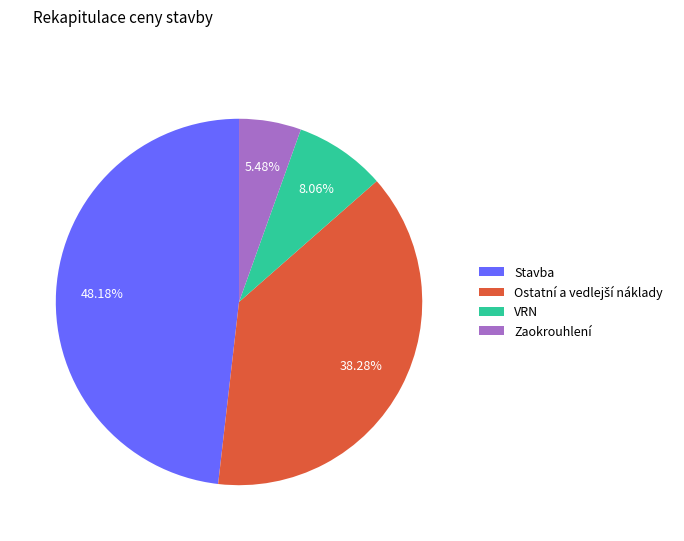

Which slice is the smallest?

Zaokrouhlení